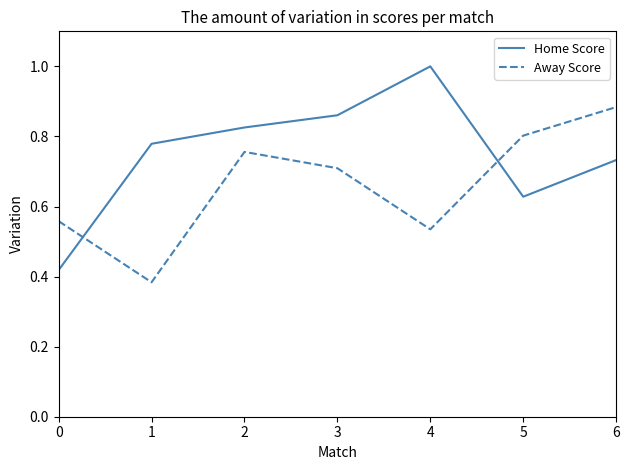

Which series has the largest total across all categories?

Home Score